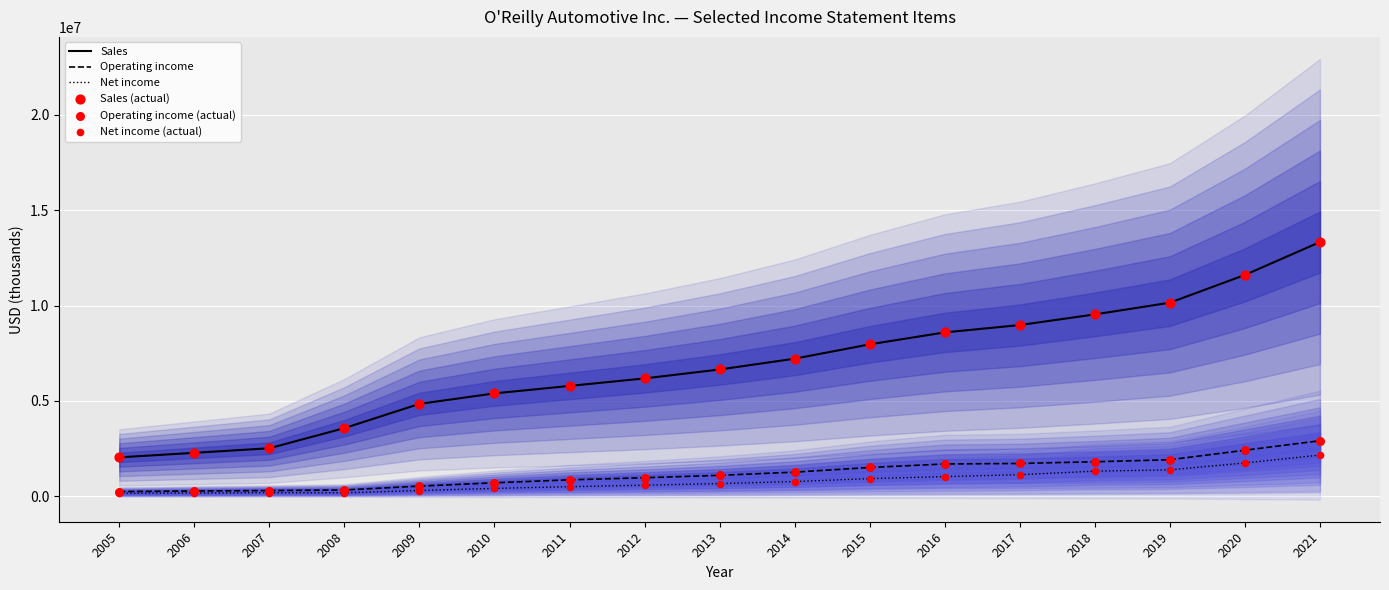

Which series has the widest spread of Y values?

Sales